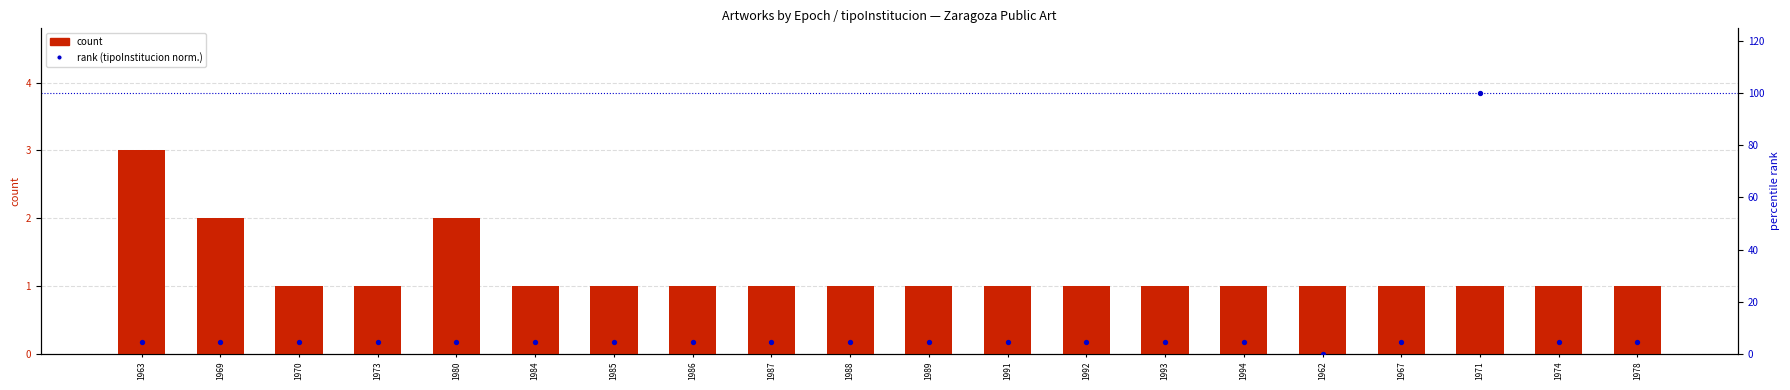

At which category is the sum across all series the highest?

1971